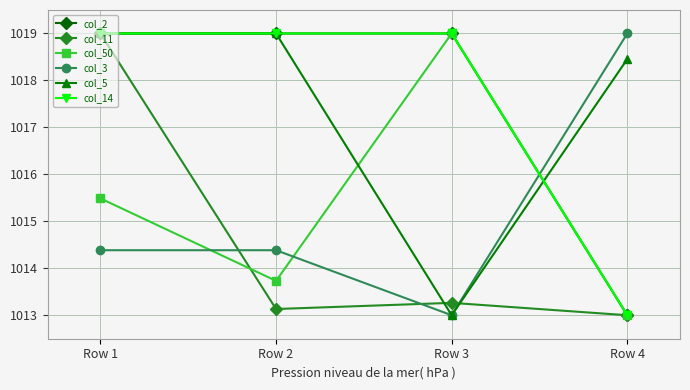

After their last crossing, which series has the higher values: col_2 or col_5?

col_5